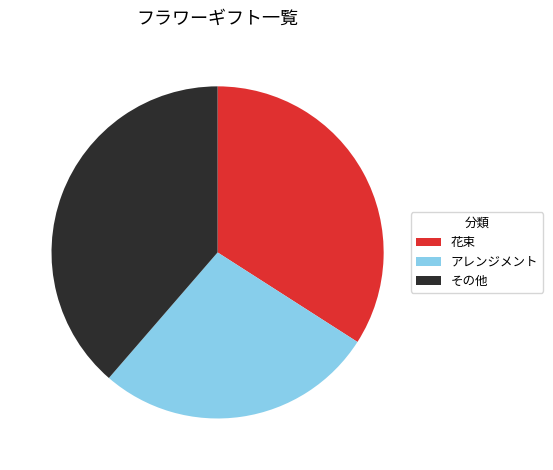

Is it true that その他 is 27% of the pie?

False